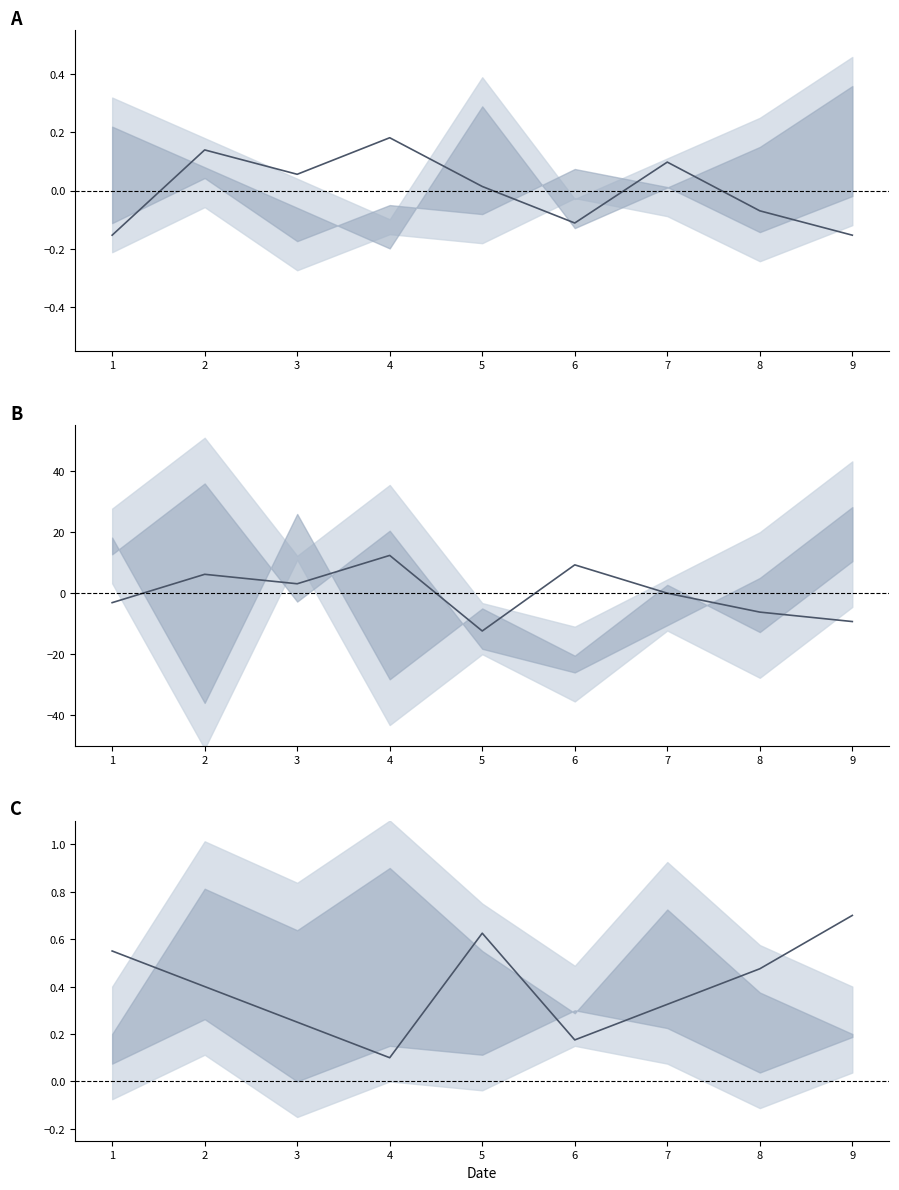

Which series has the widest spread of values?

col_7